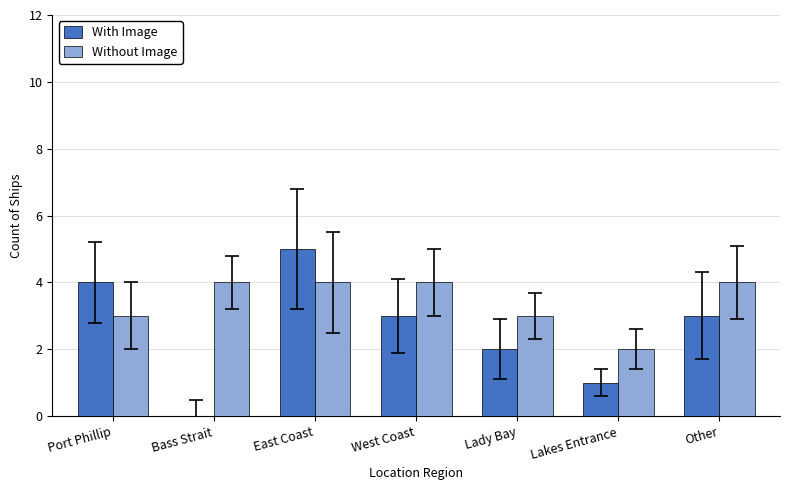

What is the maximum value shown in the chart?

5